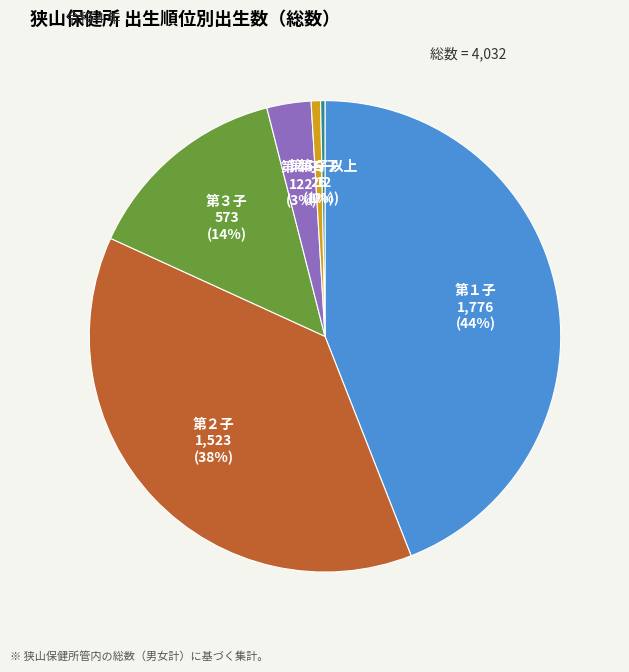

How many slices are in this pie chart?

6